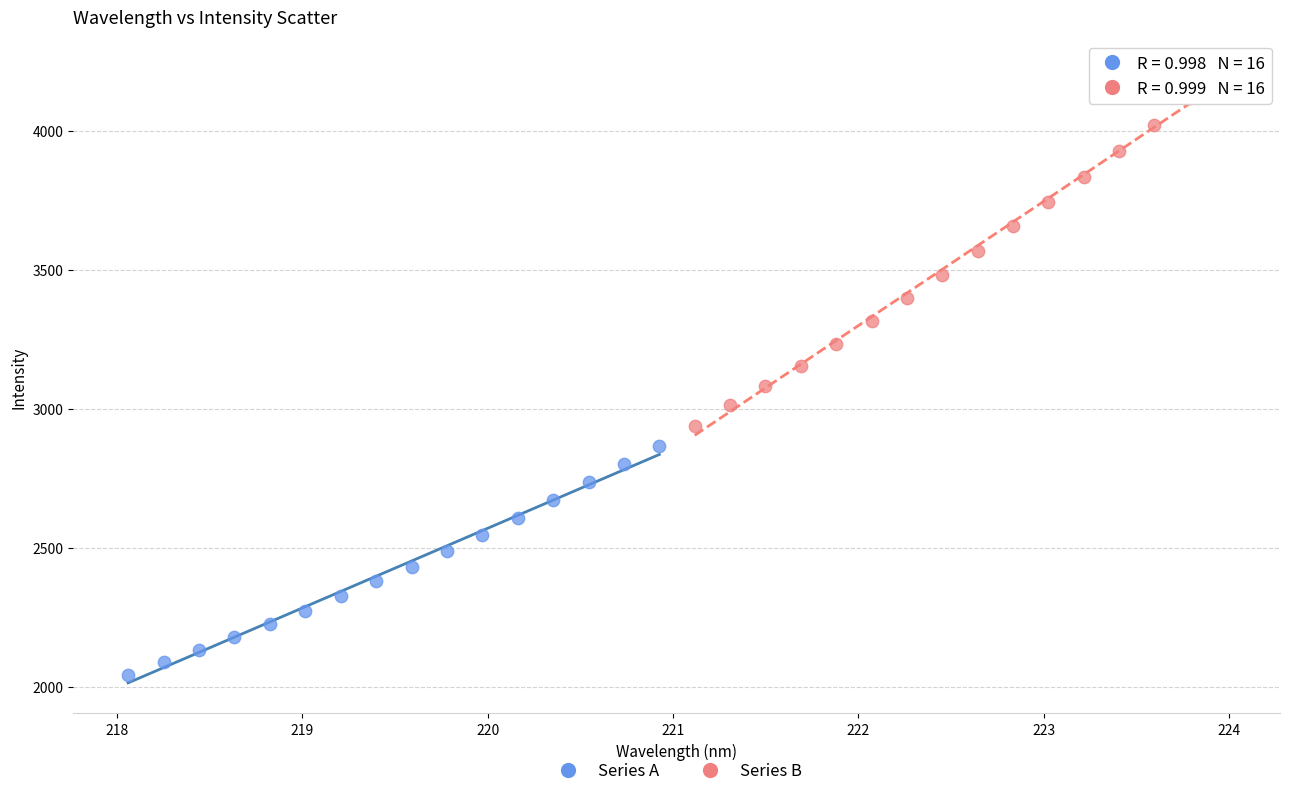

Which series reaches the minimum Y coordinate?

Series A